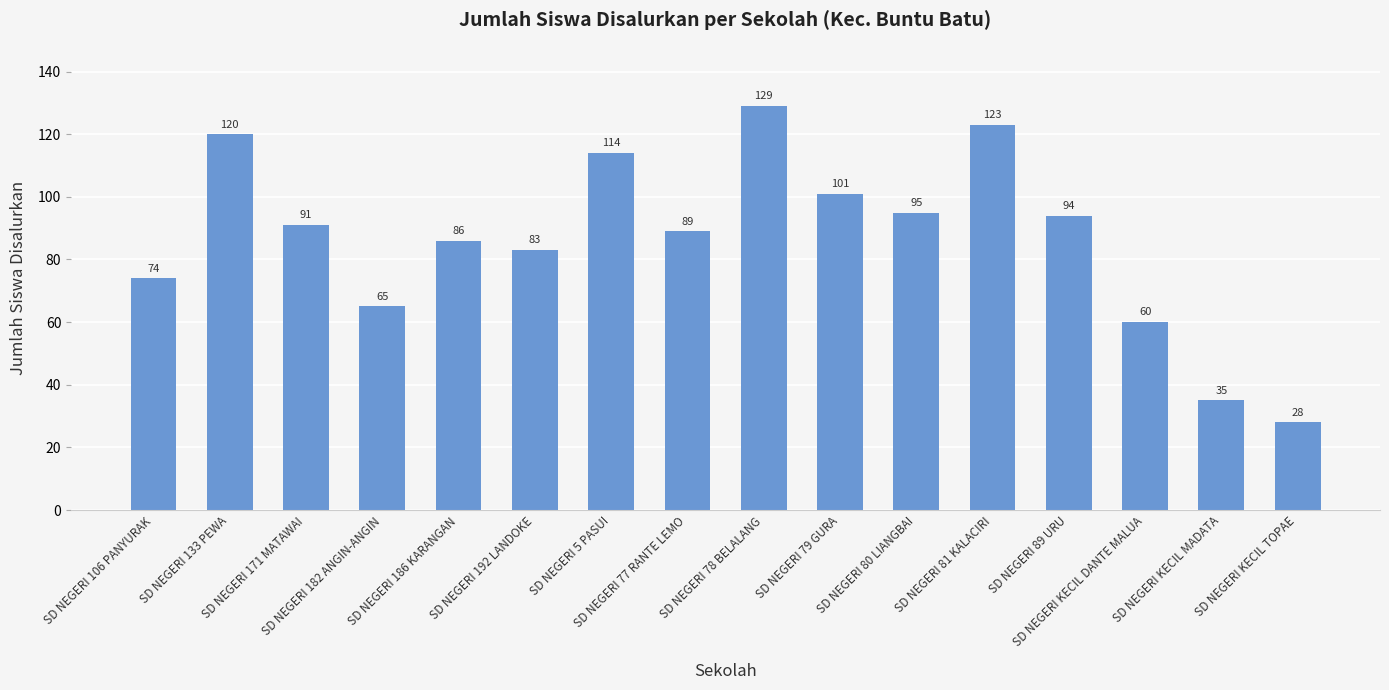

Count the number of categories in the chart.

16